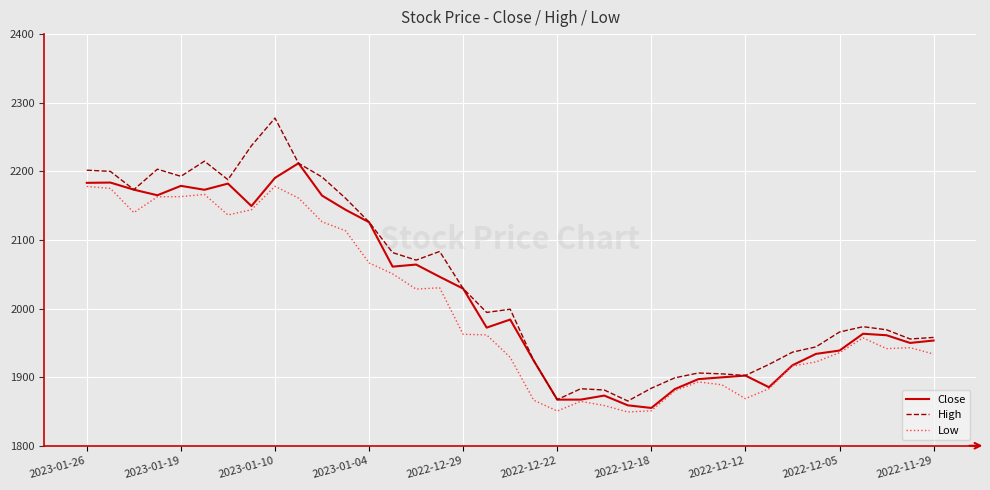

Which series has the largest range (max minus min)?

High